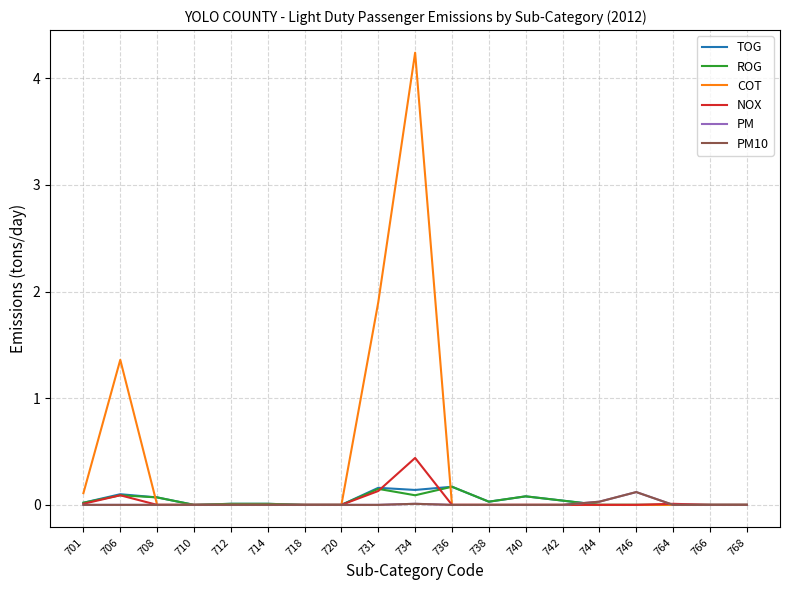

Which series has the widest spread of values?

COT